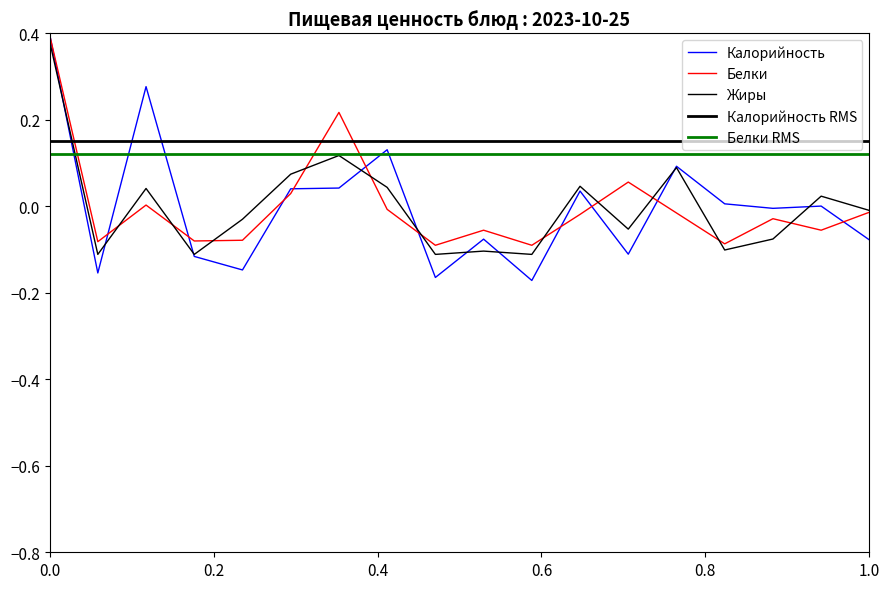

Reading right to left, transcribe all the data shown in this chart.

Калорийность: -0.1	0.0	-0.0	0.0	0.1	-0.1	0.0	-0.2	-0.1	-0.2	0.1	0.0	0.0	-0.1	-0.1	0.3	-0.2	0.4
Белки: -0.0	-0.1	-0.0	-0.1	-0.0	0.1	-0.0	-0.1	-0.1	-0.1	-0.0	0.2	0.0	-0.1	-0.1	0.0	-0.1	0.4
Жиры: -0.0	0.0	-0.1	-0.1	0.1	-0.1	0.0	-0.1	-0.1	-0.1	0.0	0.1	0.1	-0.0	-0.1	0.0	-0.1	0.4